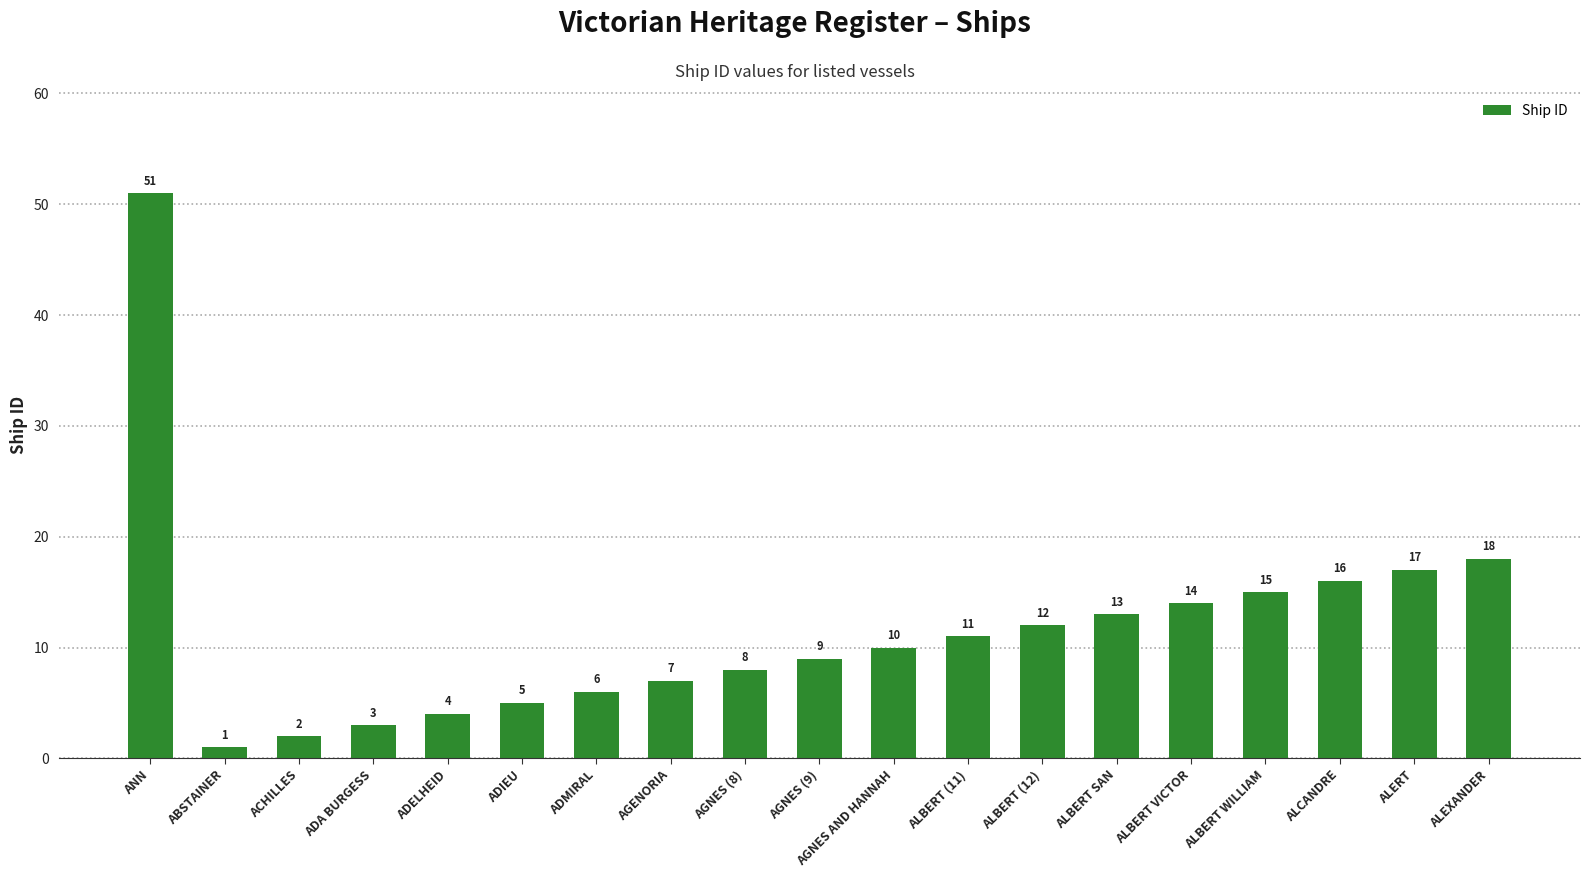

Rank the categories by value from highest to lowest.

ANN, ALEXANDER, ALERT, ALCANDRE, ALBERT WILLIAM, ALBERT VICTOR, ALBERT SAN, ALBERT (12), ALBERT (11), AGNES AND HANNAH, AGNES (9), AGNES (8), AGENORIA, ADMIRAL, ADIEU, ADELHEID, ADA BURGESS, ACHILLES, ABSTAINER